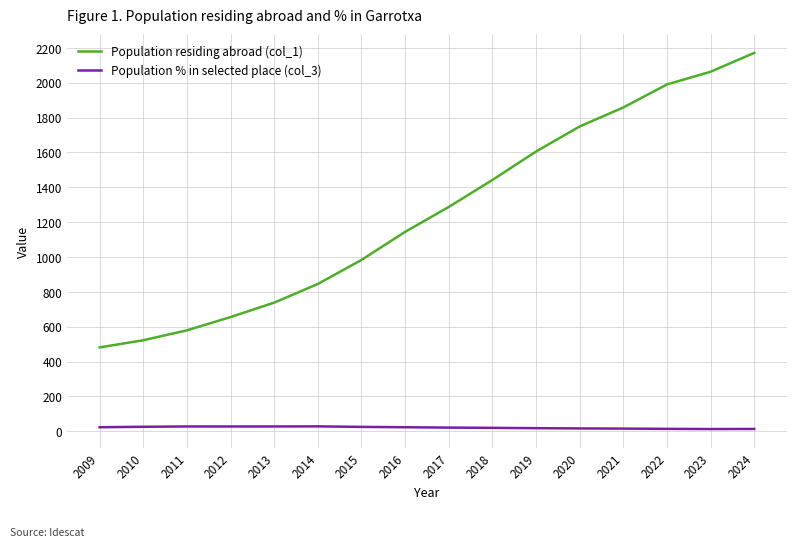

True or false: Population residing abroad (col_1) has a value of 2171.0 at 2024.

True